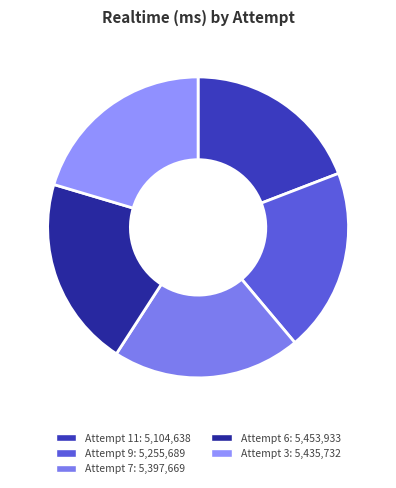

How many slices are in this pie chart?

5